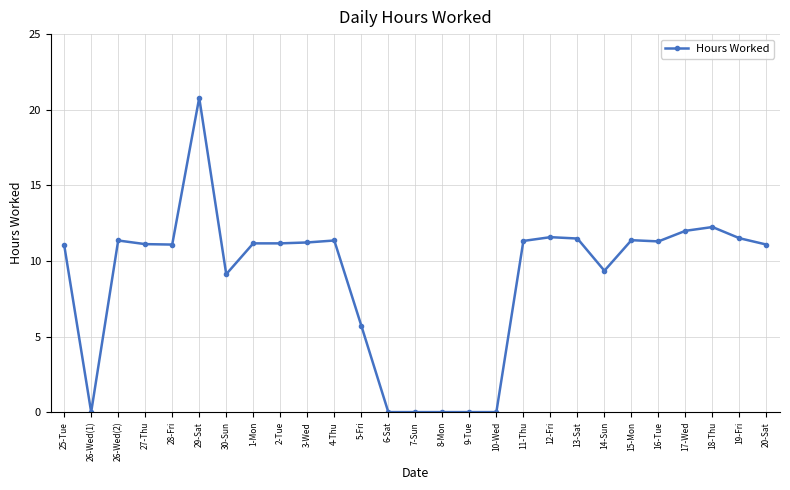

What is the sum of the values at 28-Fri and 18-Thu?

23.3